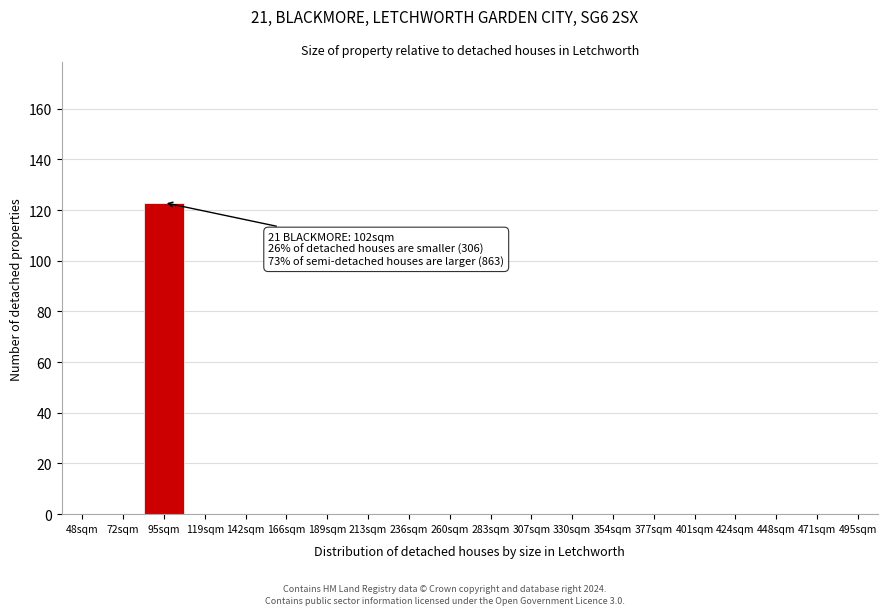

Reading left to right, transcribe all the data shown in this chart.

48sqm=0	72sqm=0	95sqm=123	119sqm=0	142sqm=0	166sqm=0	189sqm=0	213sqm=0	236sqm=0	260sqm=0	283sqm=0	307sqm=0	330sqm=0	354sqm=0	377sqm=0	401sqm=0	424sqm=0	448sqm=0	471sqm=0	495sqm=0